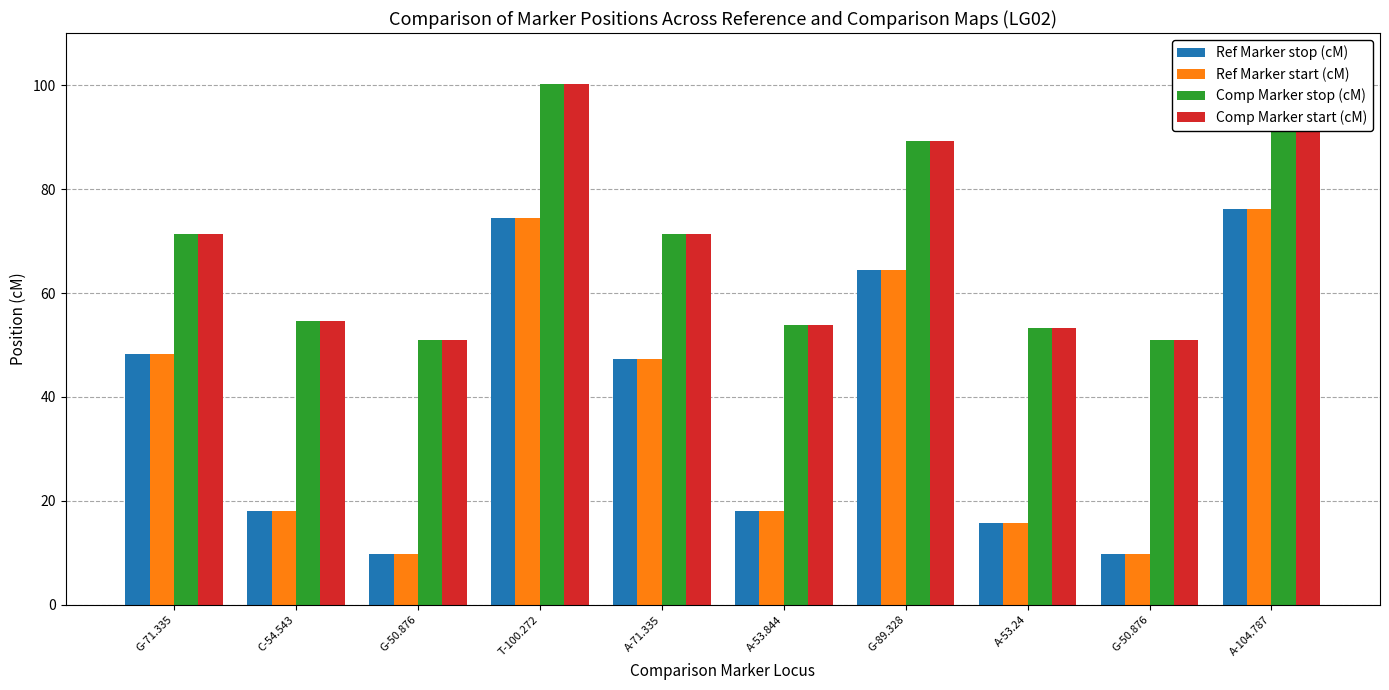

At which label does Ref Marker start (cM) reach its minimum?

G-50.876